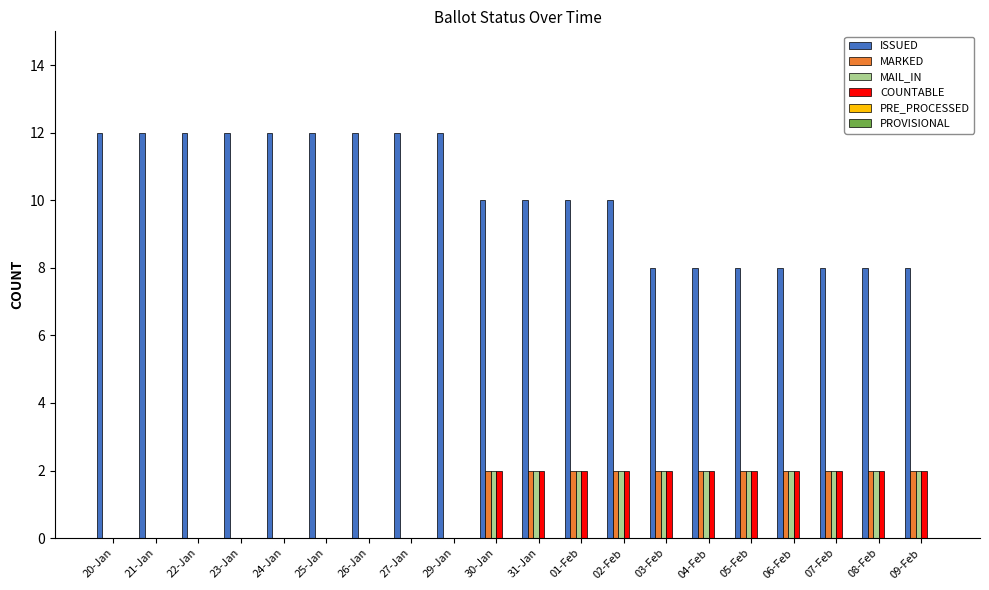

How many categories are shown in the chart?

20